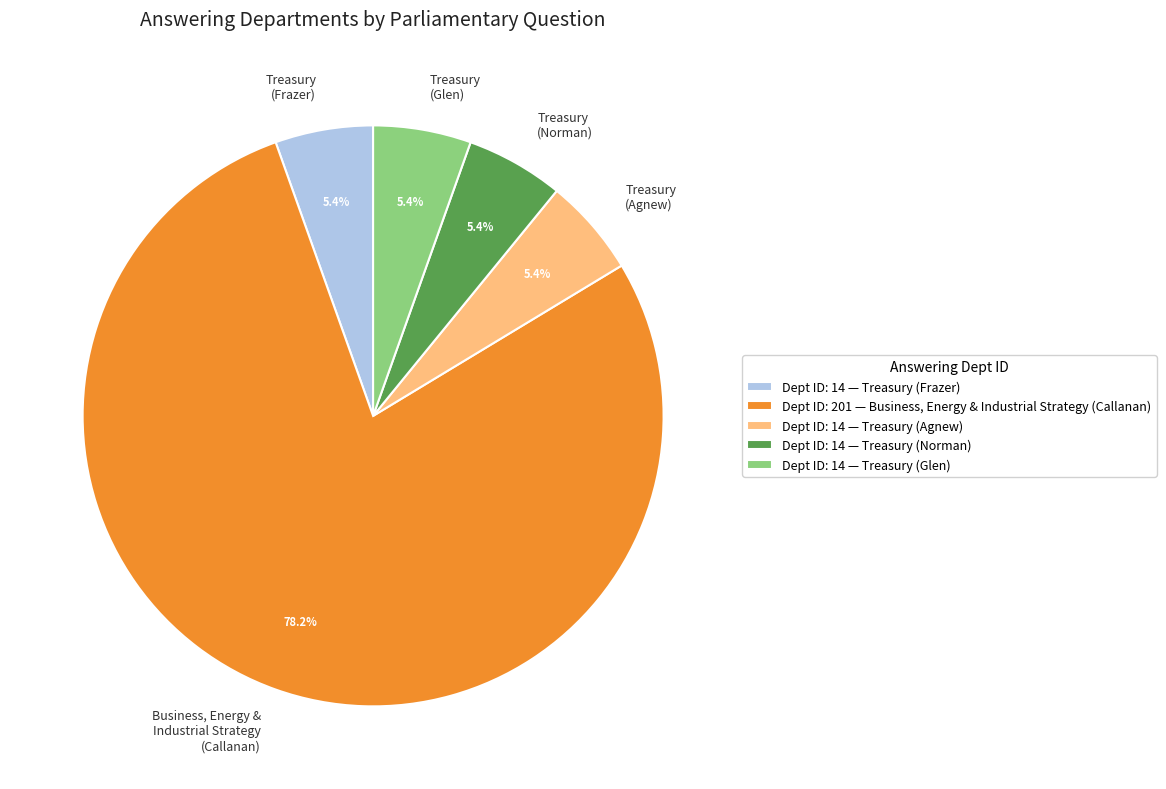

Is Treasury (Agnew) the majority of the pie?

No